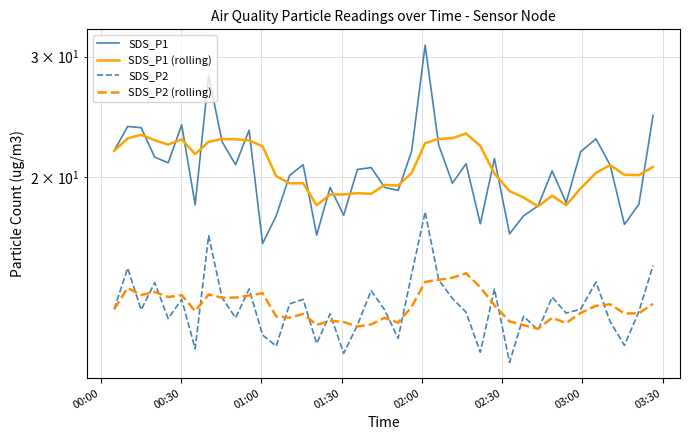

Does the chart display data point markers on the line(s)?

No